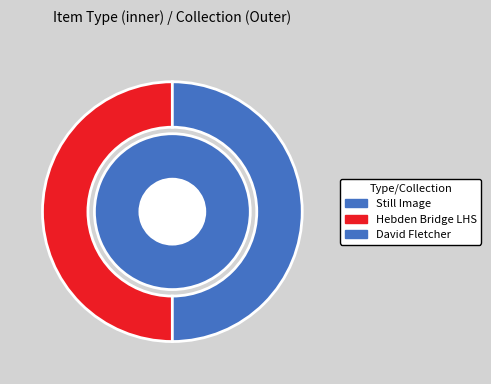

How many slices are in this pie chart?

2